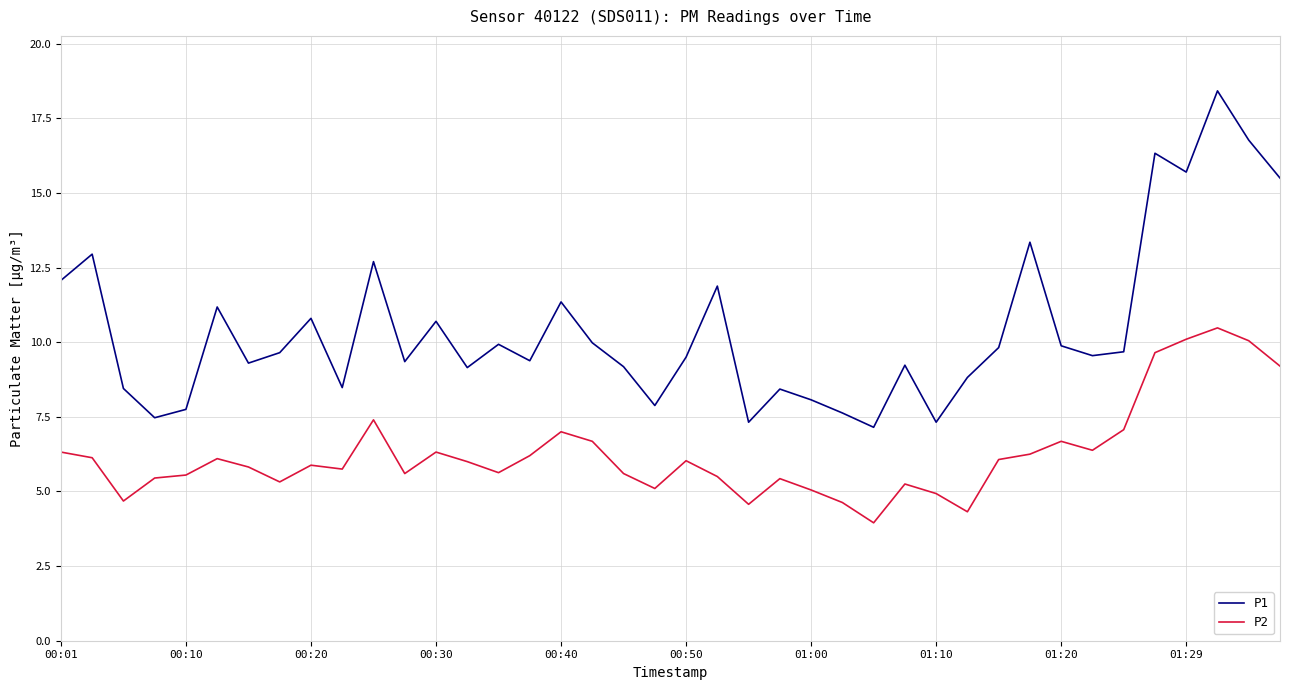

List the series in order of their peak value, lowest first.

P2, P1